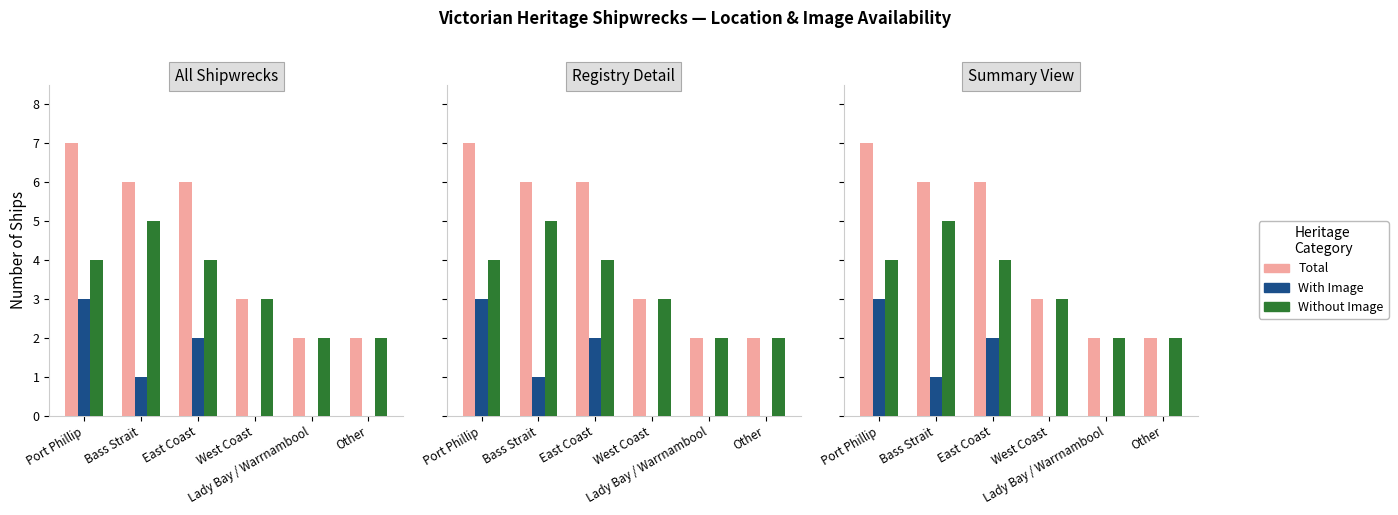

What is the sum of the With Image values at Lady Bay / Warrnambool and East Coast?

2